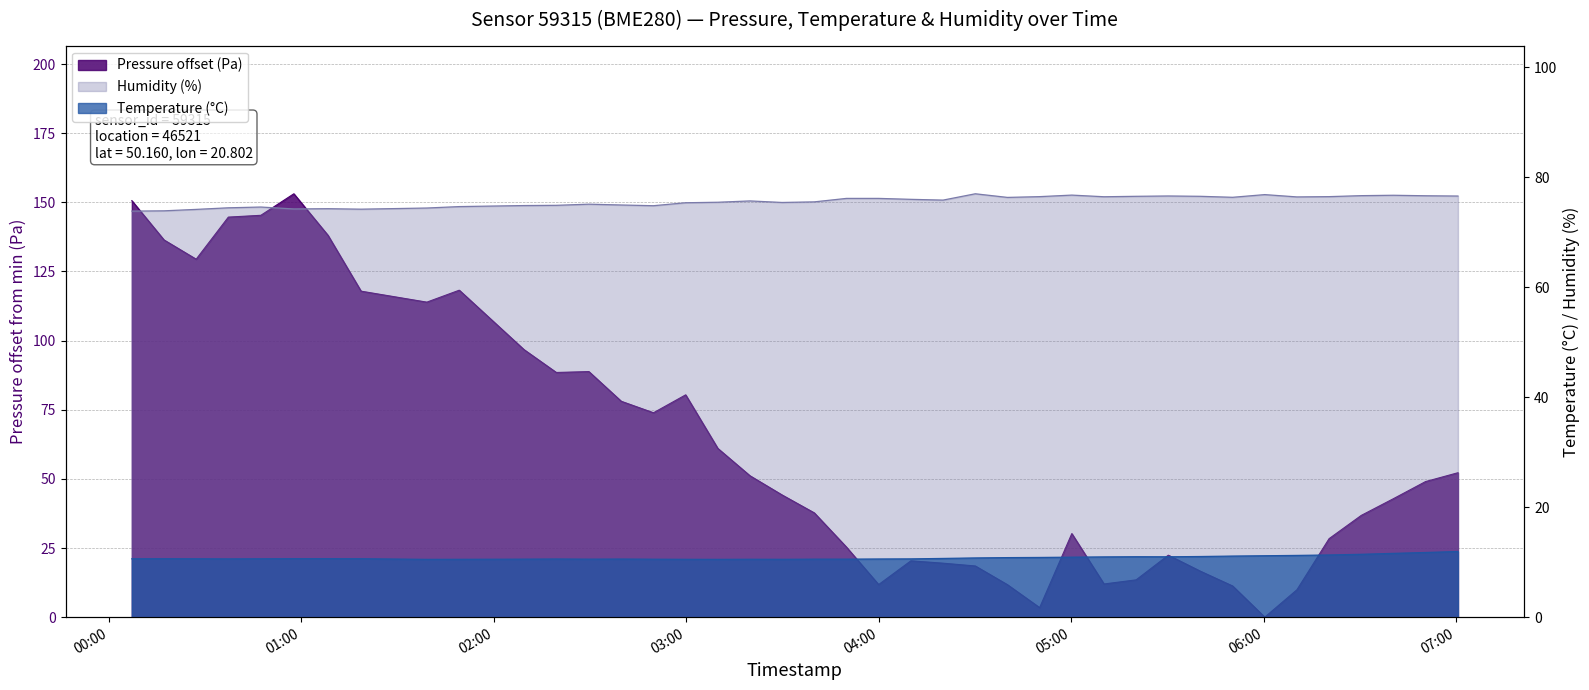

Is it true that temperature equals 10.6 at pressure?

True